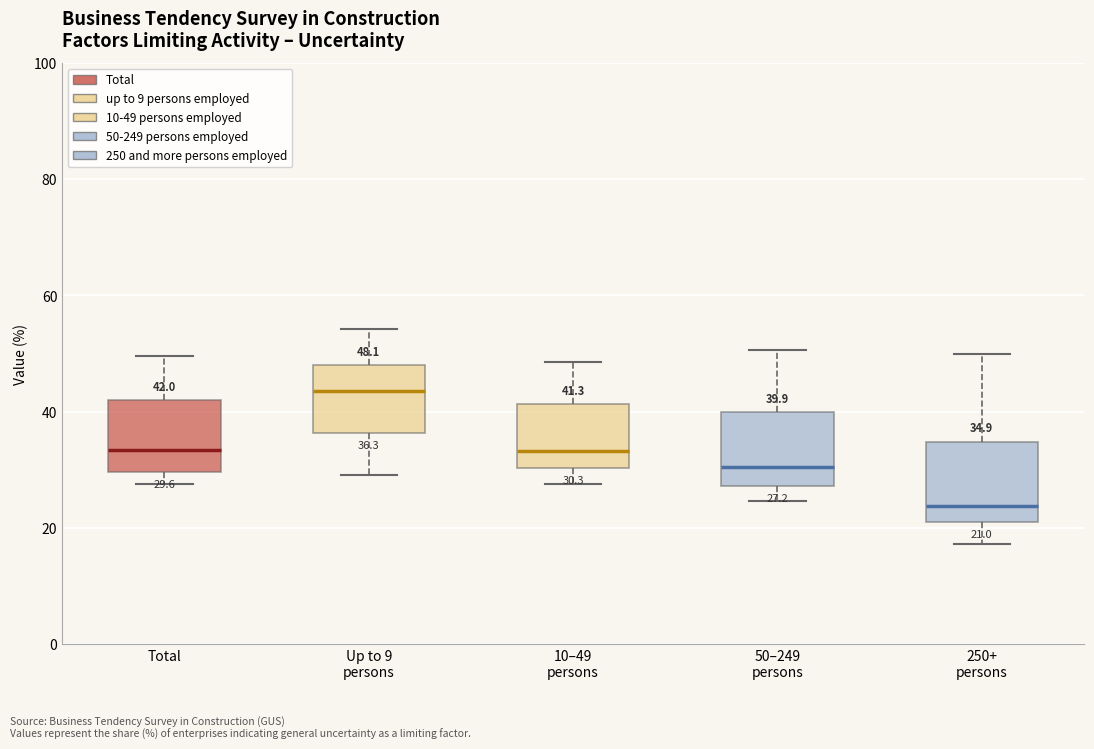

Which box has the lowest median line?

250+ persons